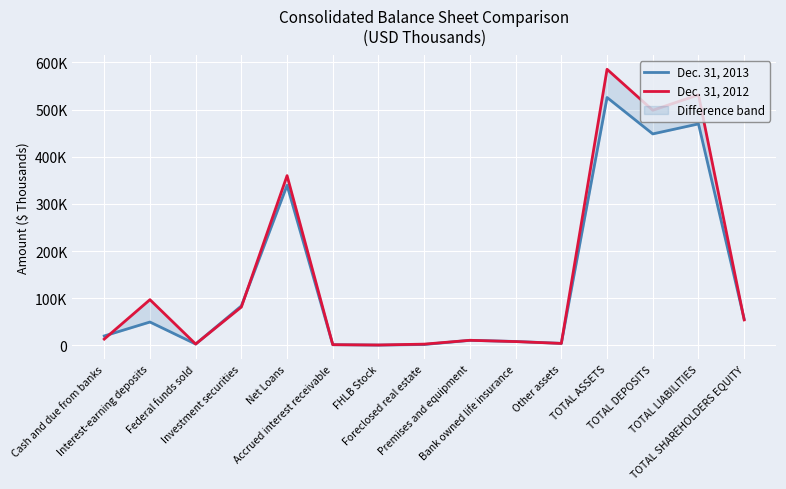

How many values in the Dec. 31, 2012 series exceed 13498?

7